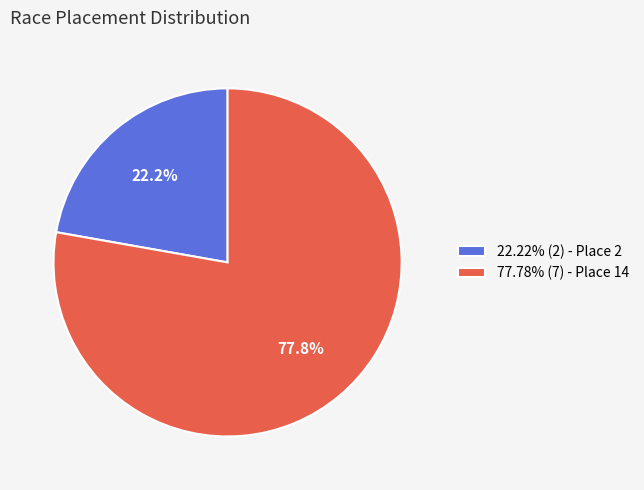

Do 77.78% (7) - Place 14 and 22.22% (2) - Place 2 together represent more than half of the pie?

Yes